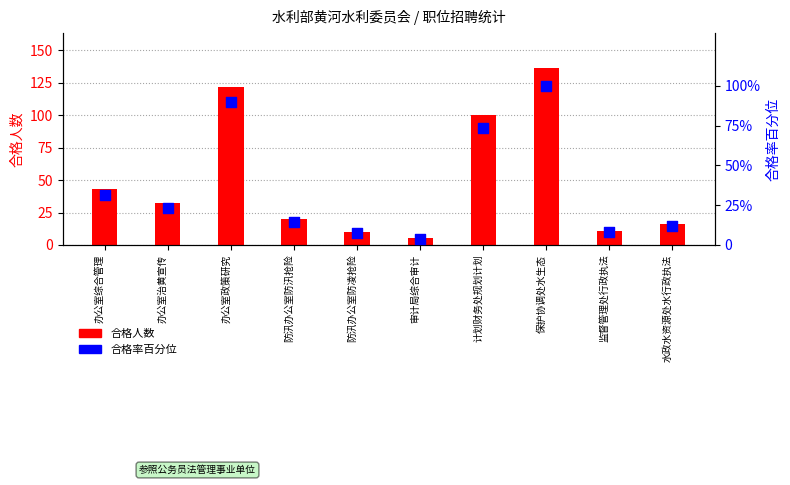

Which series reaches the minimum Y coordinate?

合格率百分位